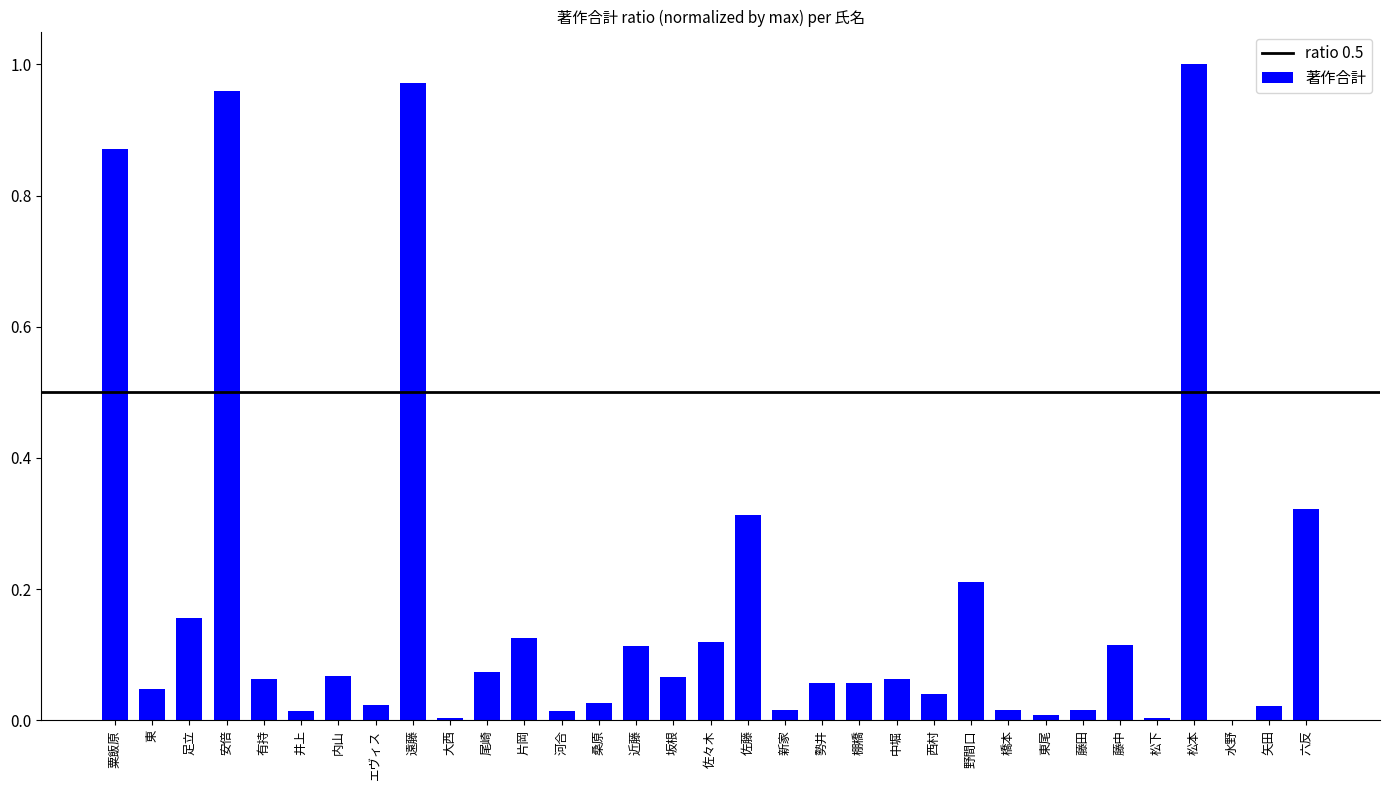

True or false: the data shows 0.0 at 水野.

True